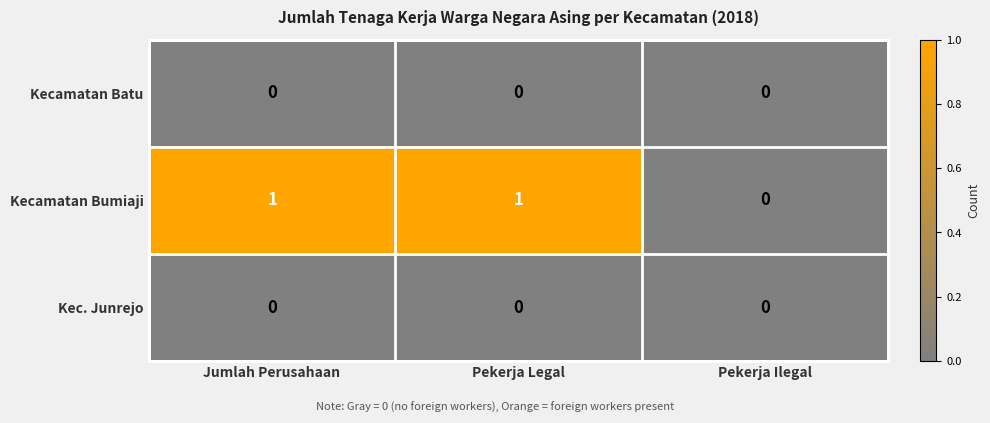

Which series has the largest total across all categories?

Kecamatan Bumiaji